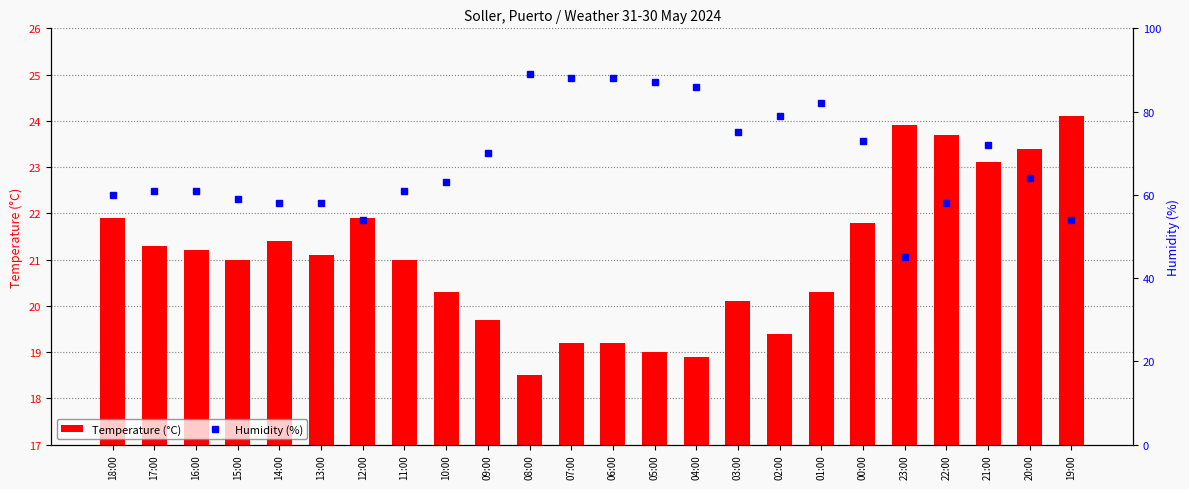

What is the spread (max minus min) of values at 12:00?

32.1